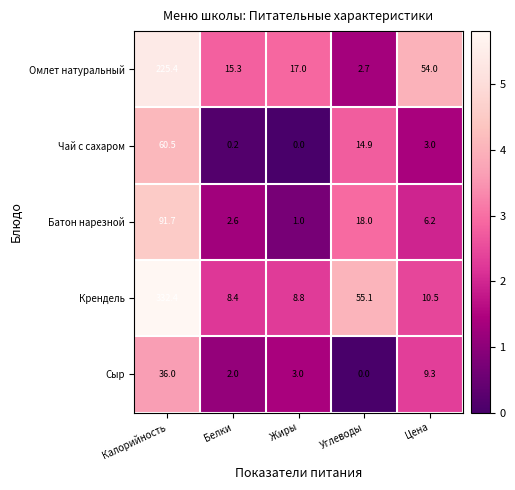

What is the sum of the Батон нарезной values at Жиры and Белки?

3.6